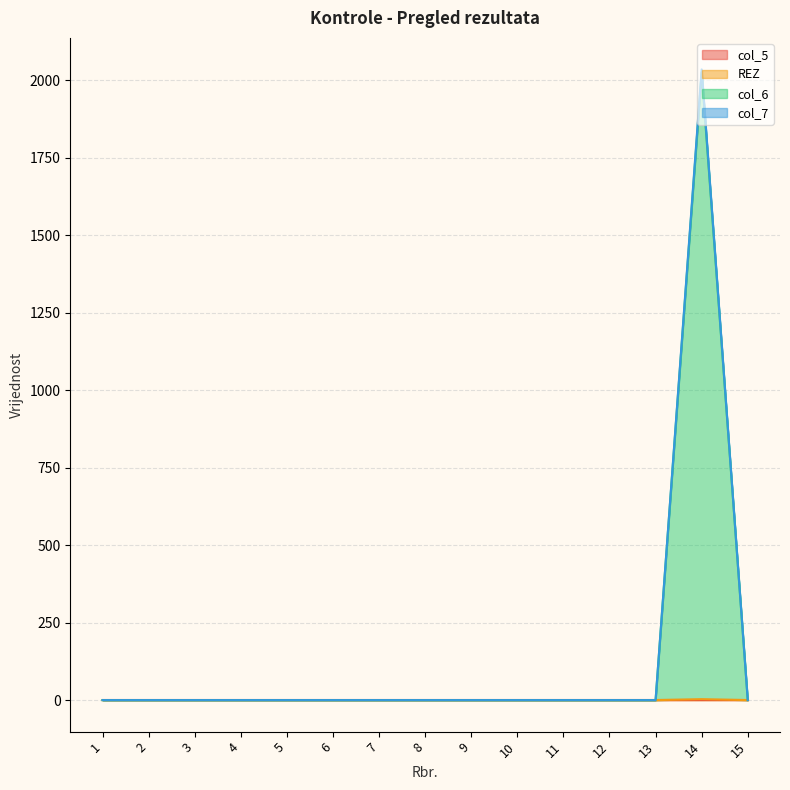

At which label is REZ closest to 1017?

1